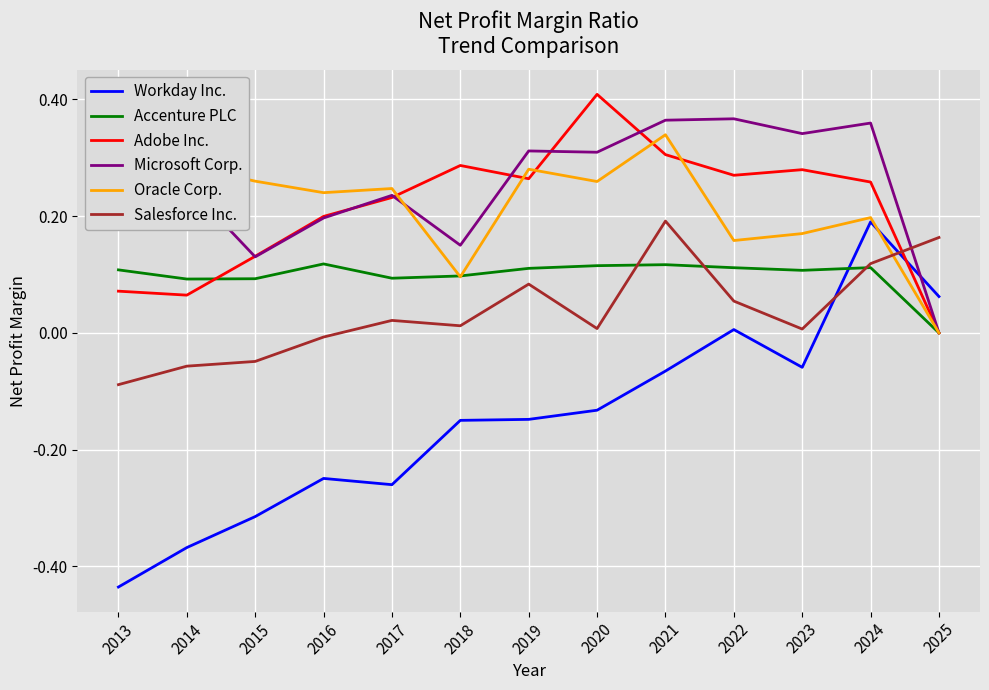

What is the difference between the highest and lowest values at 2013?

0.7